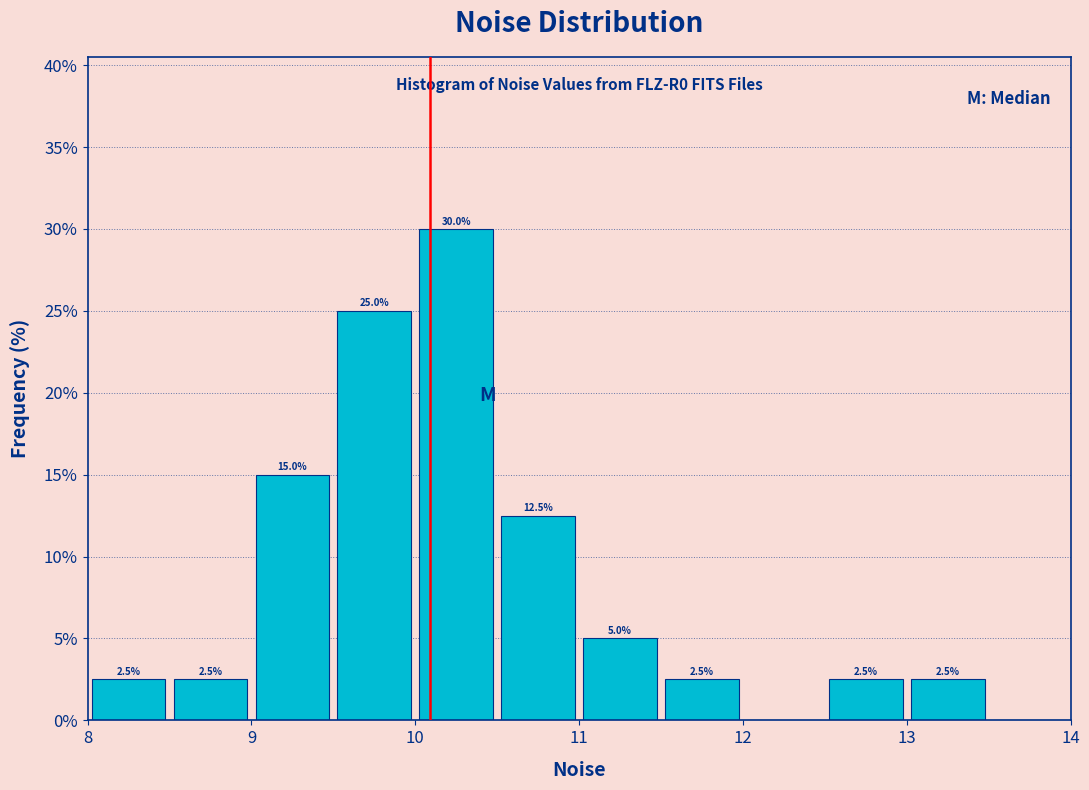

Which range on the x-axis has the tallest bar?

10.0 to 10.5